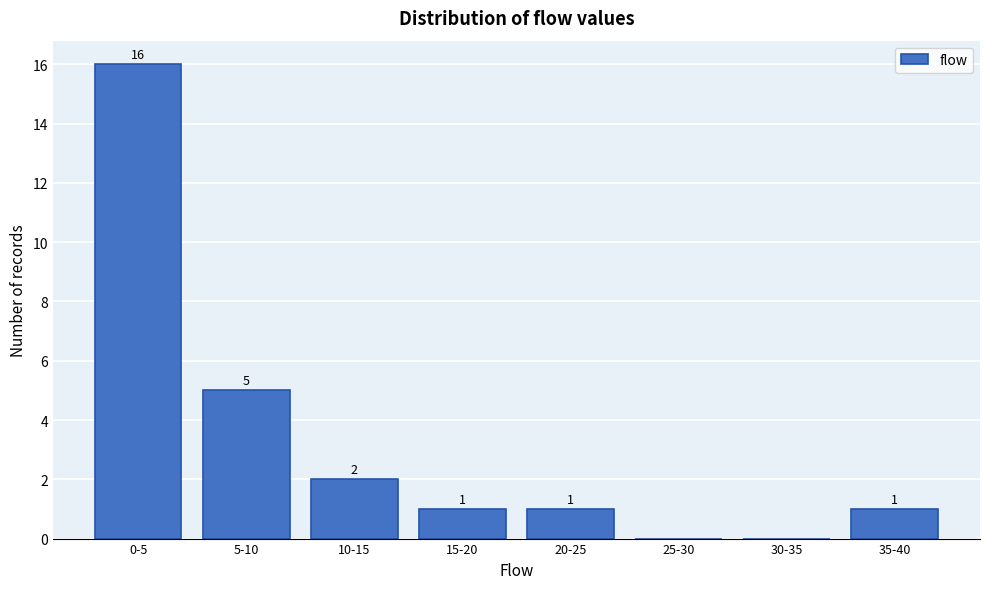

Reading left to right, list all the values displayed in this chart.

0-5=16	5-10=5	10-15=2	15-20=1	20-25=1	25-30=0	30-35=0	35-40=1